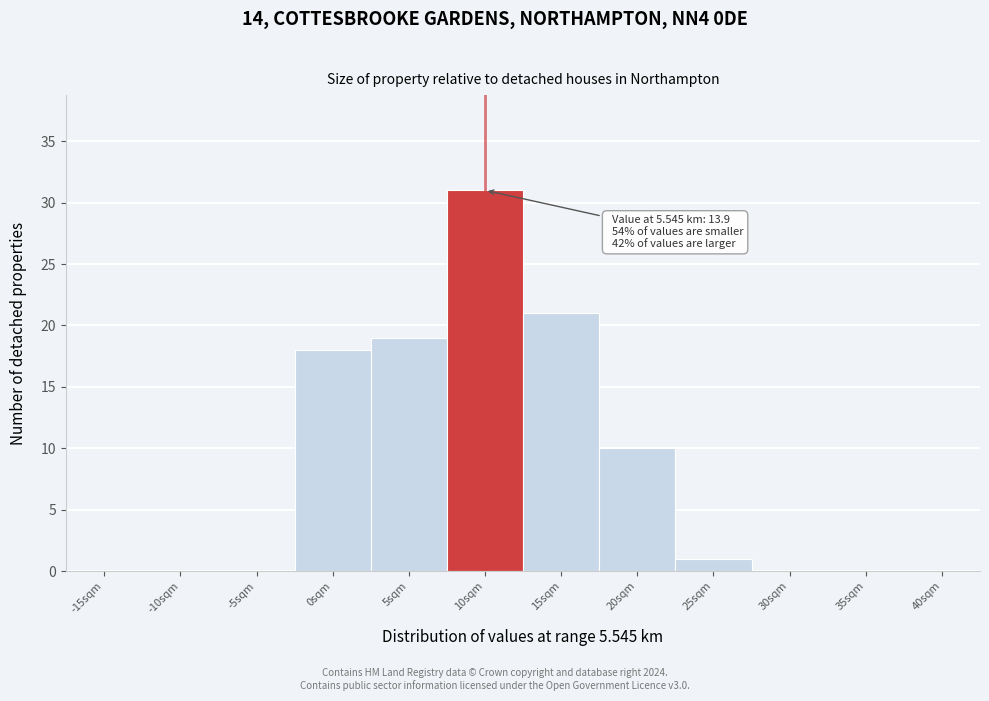

Reading left to right, extract all data points from this chart.

-15sqm=0	-10sqm=0	-5sqm=0	0sqm=18	5sqm=19	10sqm=31	15sqm=21	20sqm=10	25sqm=1	30sqm=0	35sqm=0	40sqm=0